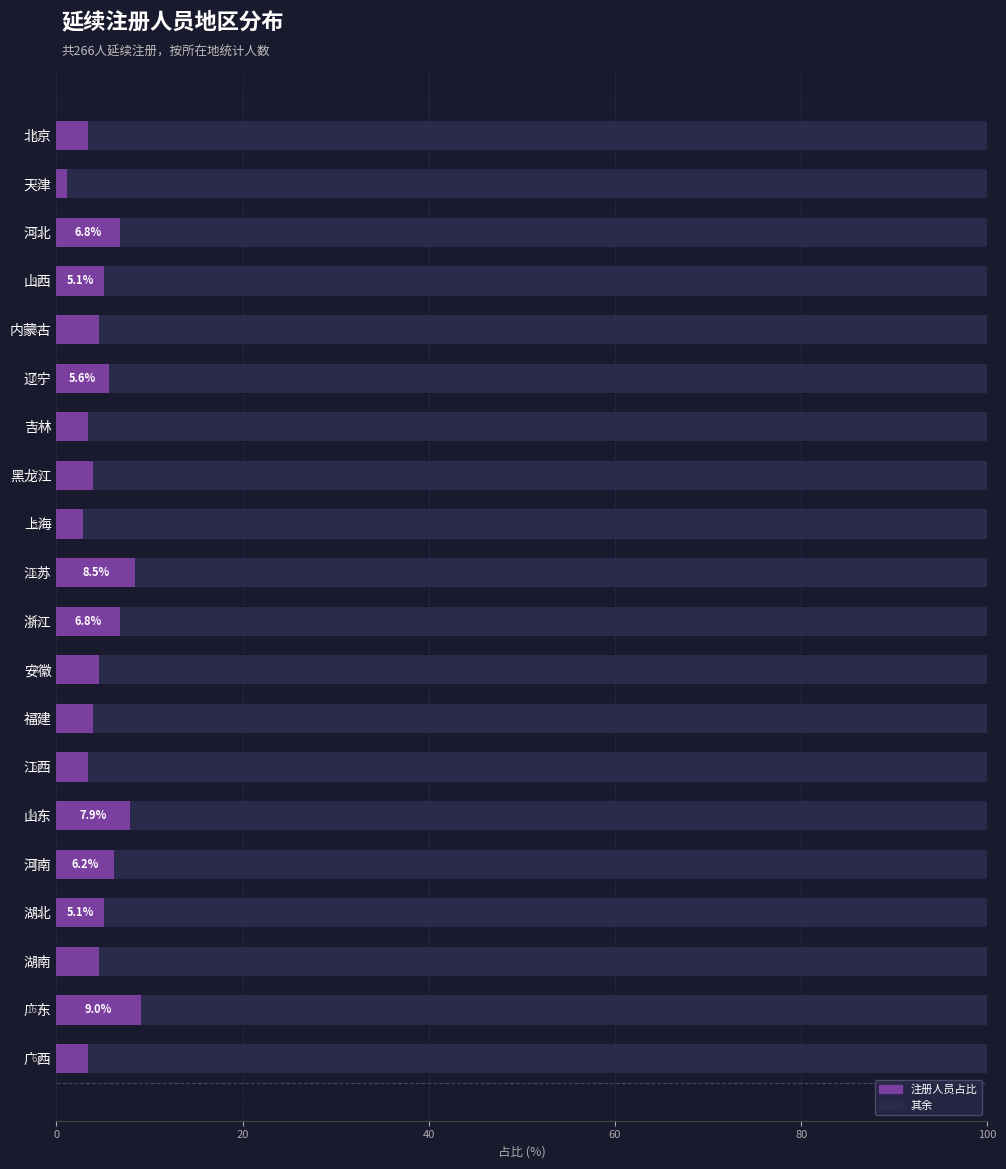

What is the sum of all 注册人员占比 values?

100.0